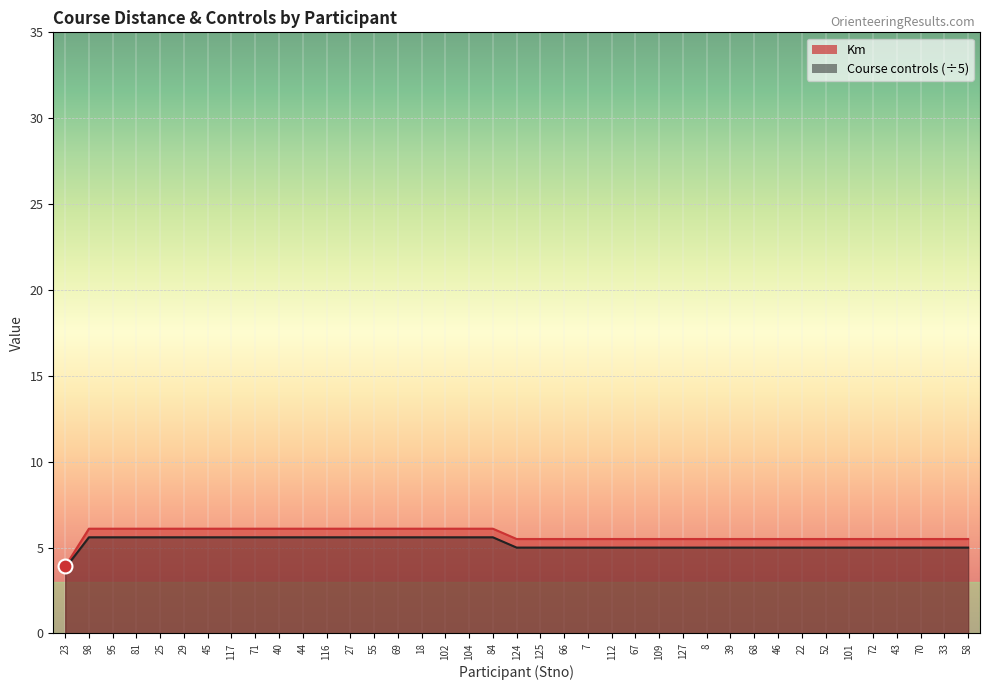

What is the approximate value of Course controls at 39?

5.0